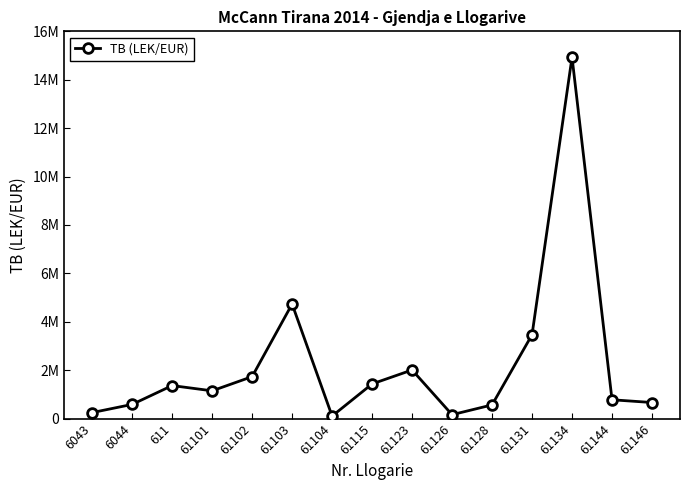

Does the chart have visible grid lines?

No